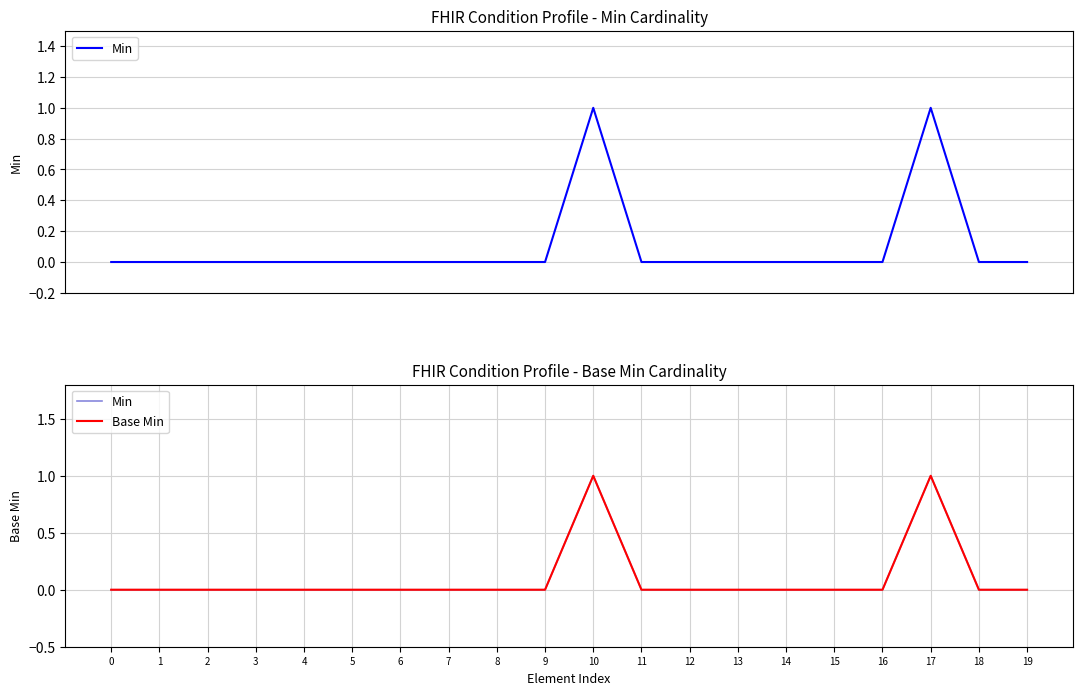

True or false: Min and Base Min cross at least once.

False